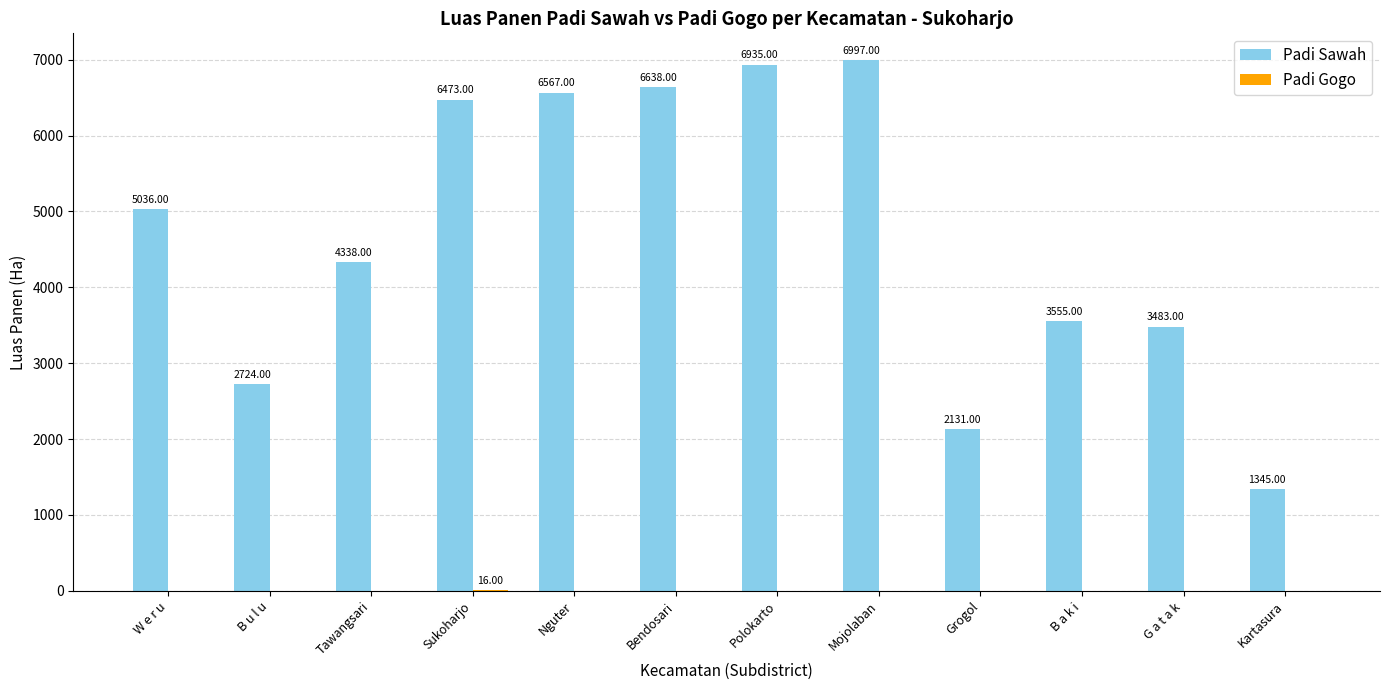

Count the number of categories in the chart.

12